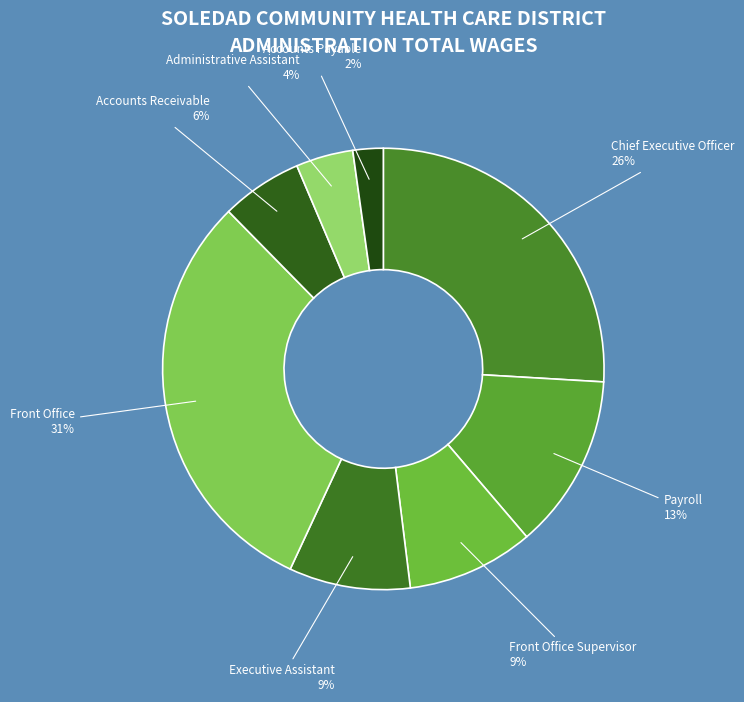

To the nearest percent, what is the difference between the Accounts Receivable and Accounts Payable slice percentages?

4%